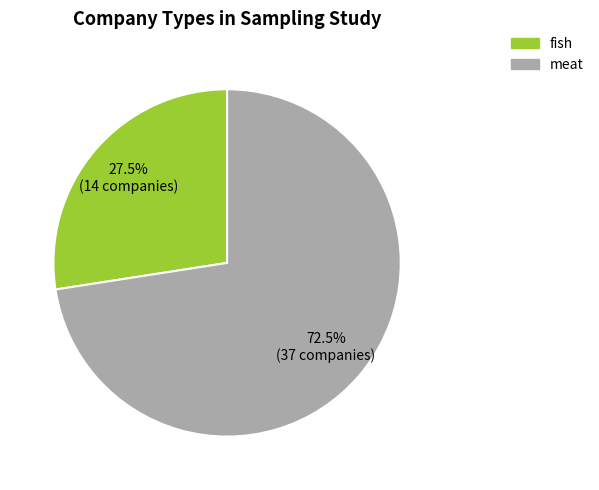

Between fish and meat, which is larger?

meat